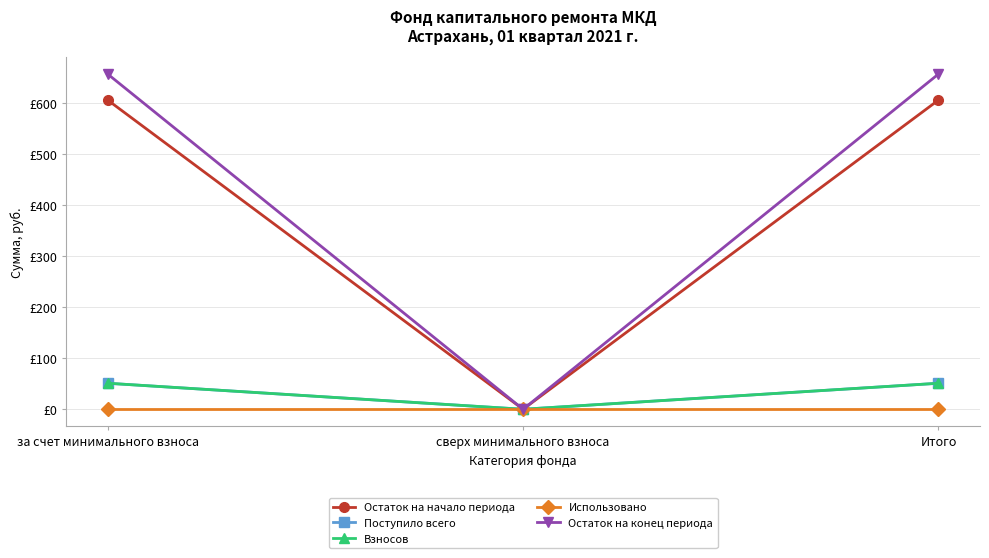

Does the chart have visible grid lines?

Yes